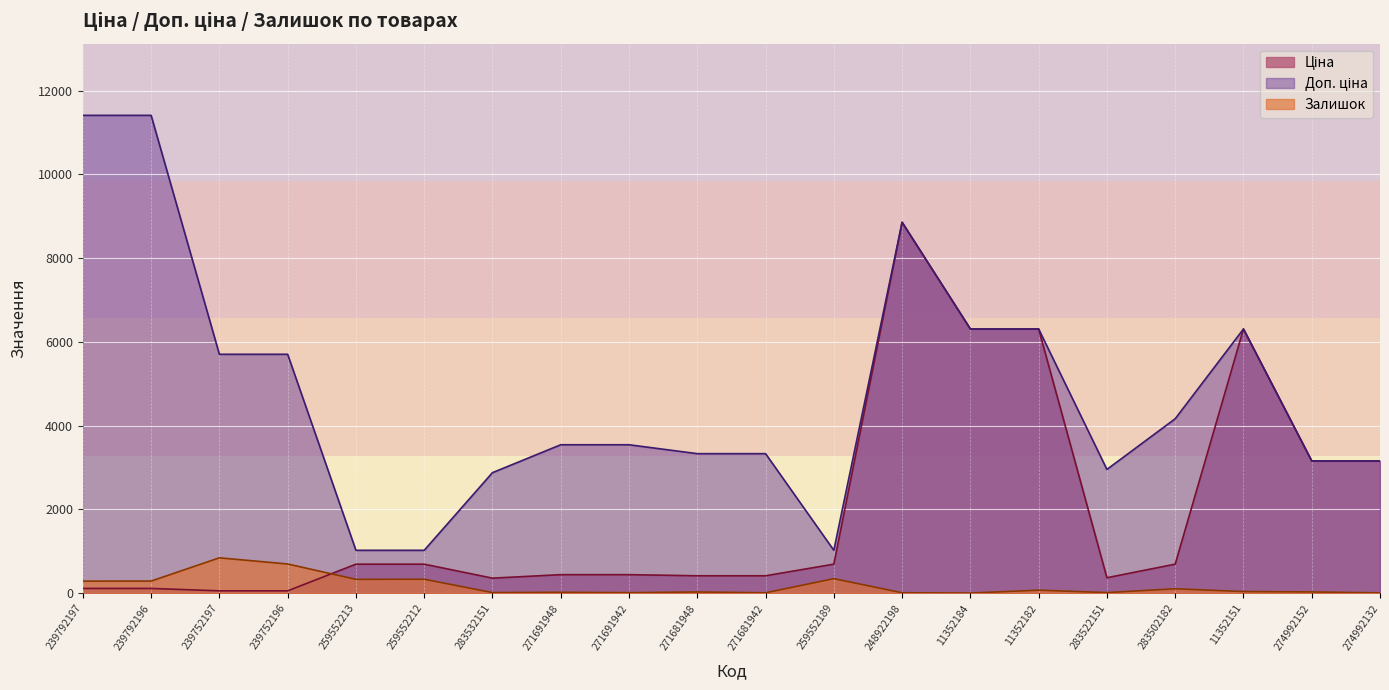

Reading left to right, list all the values displayed in this chart.

Ціна: 239792197=114.1	239792196=114.1	239752197=57.0	239752196=57.0	259552213=693.7	259552212=693.7	283532151=359.9	271691948=443.1	271691942=443.1	271681948=416.6	271681942=416.6	259552189=693.7	248922198=8856.7	11352184=6308.8	11352182=6308.8	283522151=369.5	283502182=694.3	11352151=6308.8	274992152=3157.9	274992132=3157.9
Доп. ціна: 239792197=11410.0	239792196=11410.0	239752197=5705.0	239752196=5705.0	259552213=1024.6	259552212=1024.6	283532151=2878.8	271691948=3545.0	271691942=3545.0	271681948=3332.5	271681942=3332.5	259552189=1024.6	248922198=8856.7	11352184=6308.8	11352182=6308.8	283522151=2955.8	283502182=4165.6	11352151=6308.8	274992152=3158.0	274992132=3158.0
Залишок: 239792197=289.0	239792196=290.0	239752197=845.0	239752196=698.0	259552213=331.0	259552212=334.0	283532151=15.0	271691948=22.0	271691942=13.0	271681948=30.0	271681942=10.0	259552189=348.0	248922198=11.0	11352184=4.0	11352182=73.0	283522151=15.0	283502182=106.0	11352151=40.0	274992152=31.0	274992132=8.0